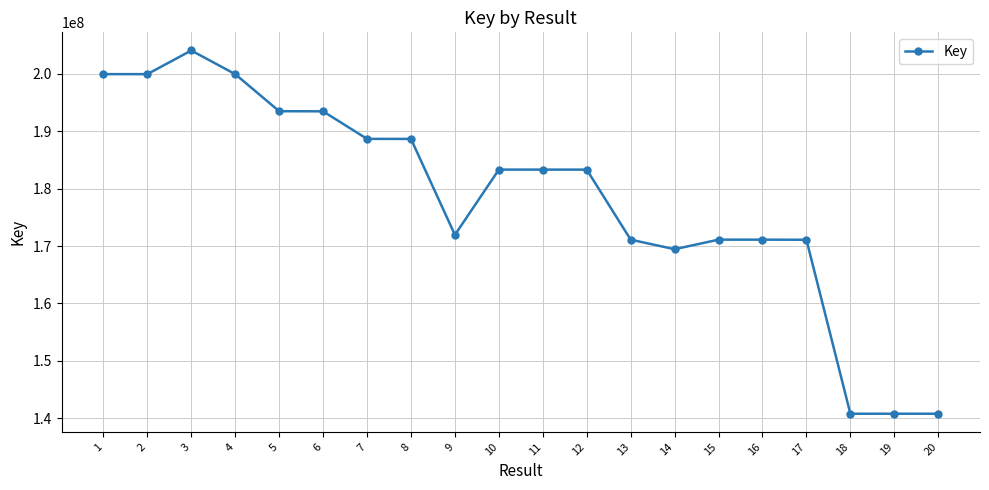

True or false: there are more than 0 points higher than both neighbors.

True